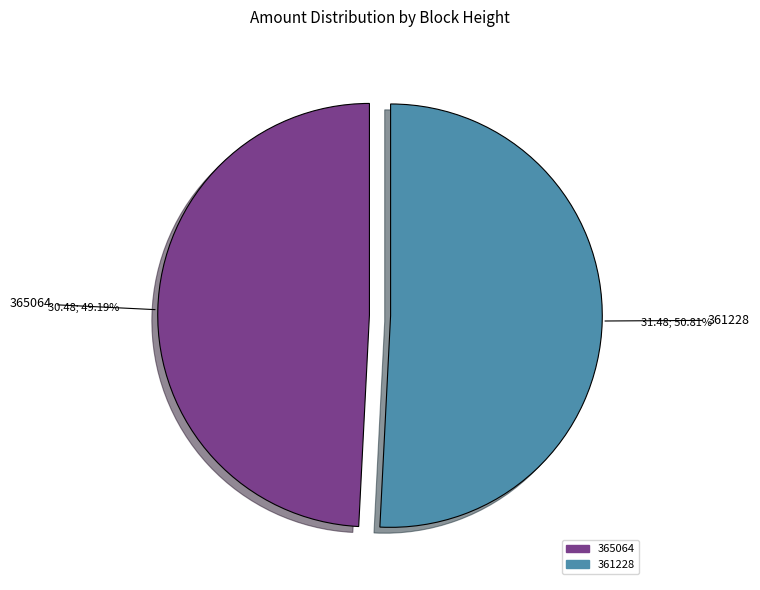

Between 365064 and 361228, which is larger?

361228